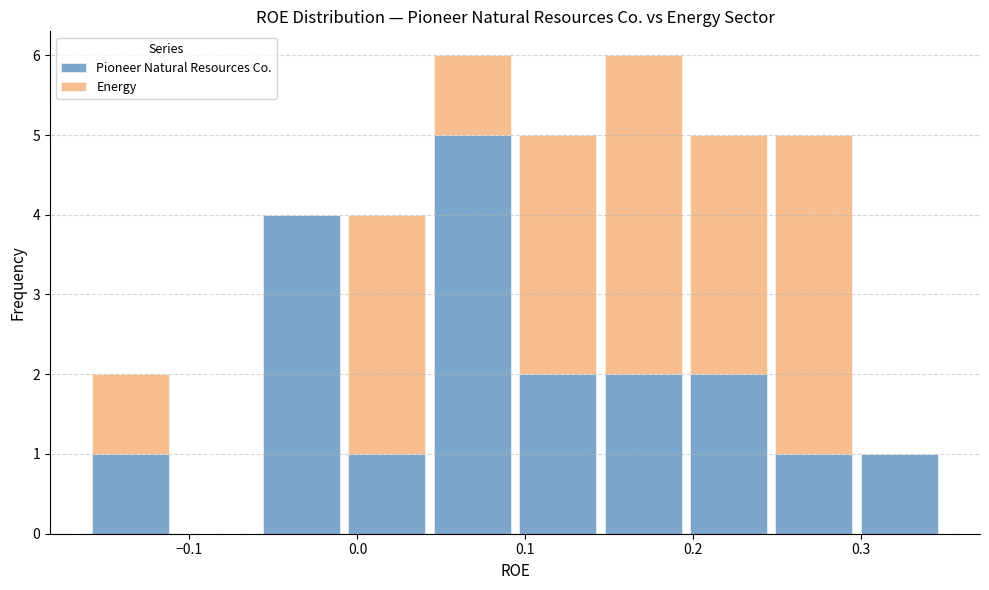

What is the total height of the stacked bar covering 0.25 to 0.30 on the x-axis? Neither the bar edges nor the heights are printed on the chart, so give them approximately, as read against the axes.

5